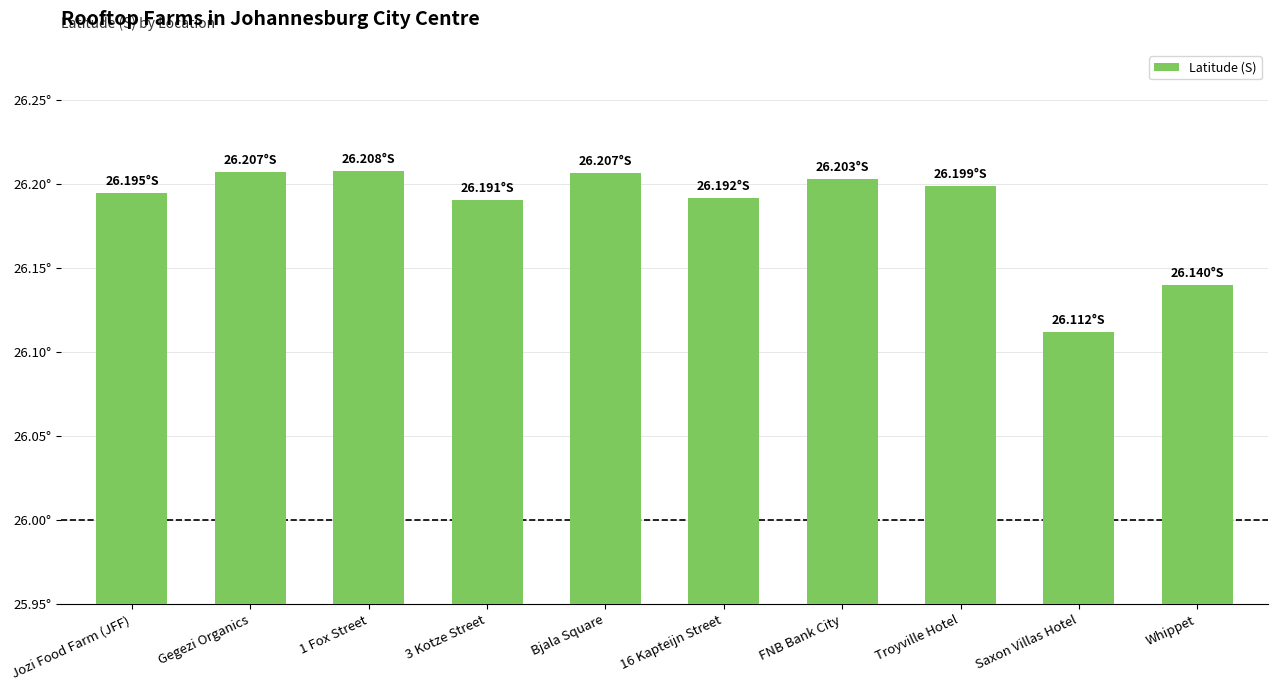

What value does the data have at Bjala Square?

26.2